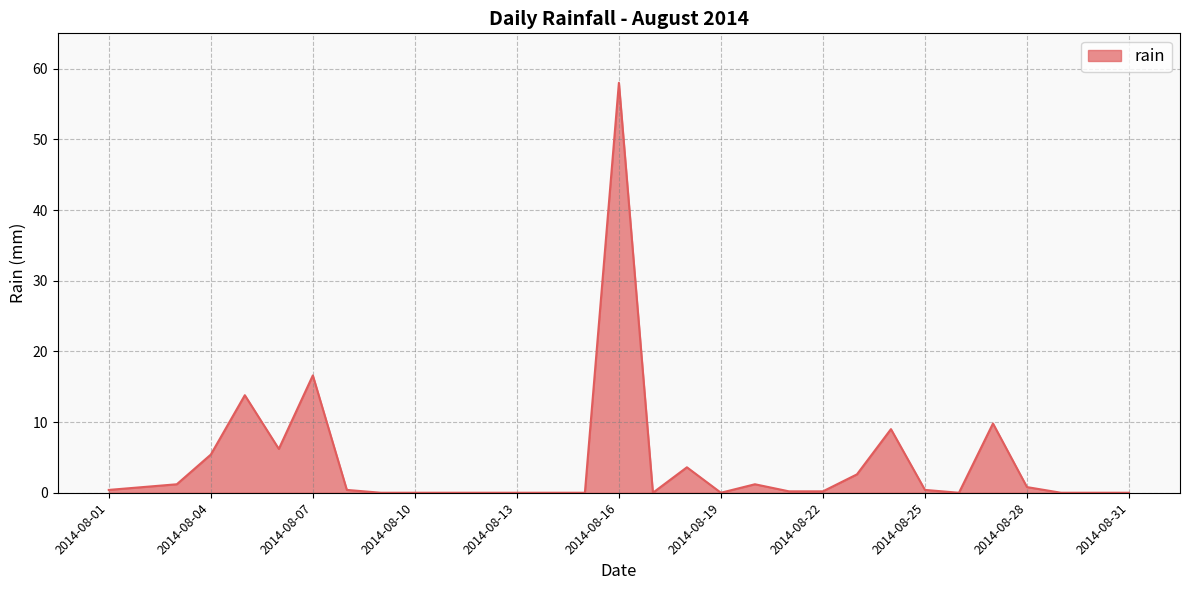

What is the greatest value displayed?

58.0